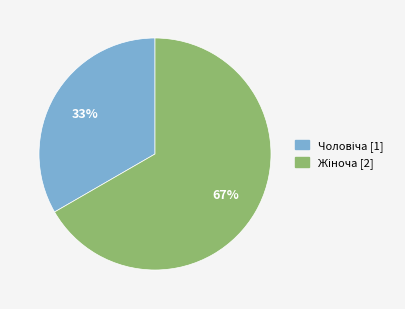

How many slices are in this pie chart?

2